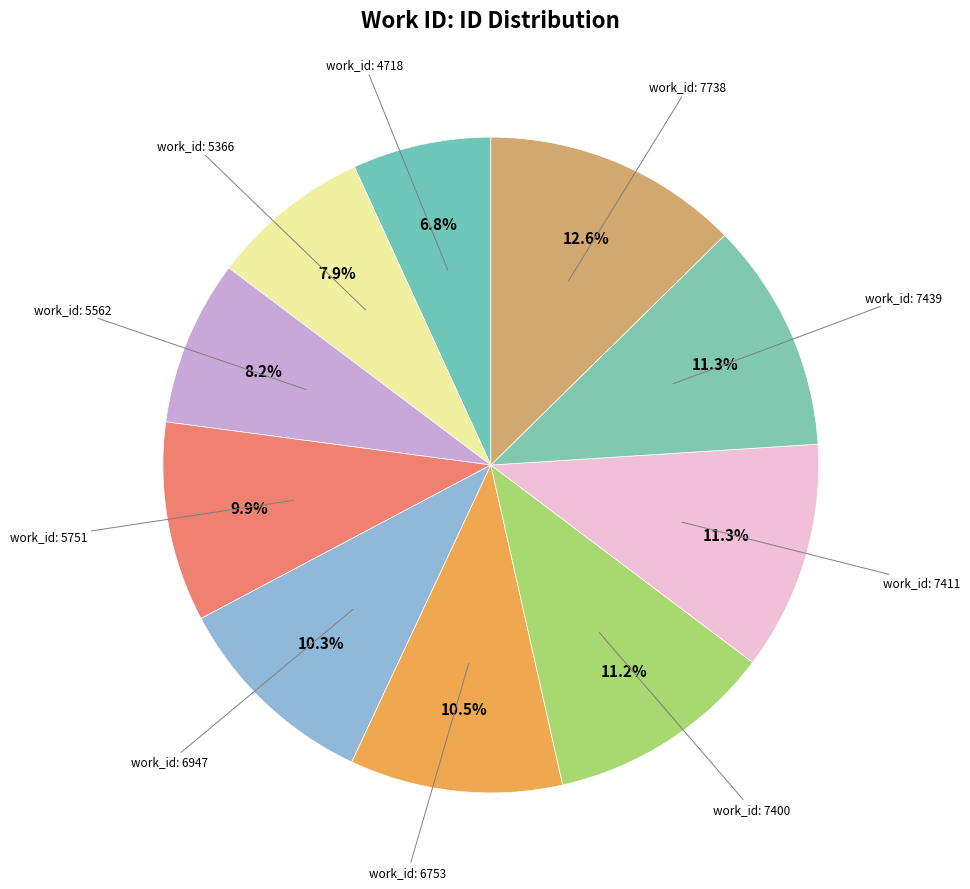

To the nearest percent, what is the average slice percentage?

10%